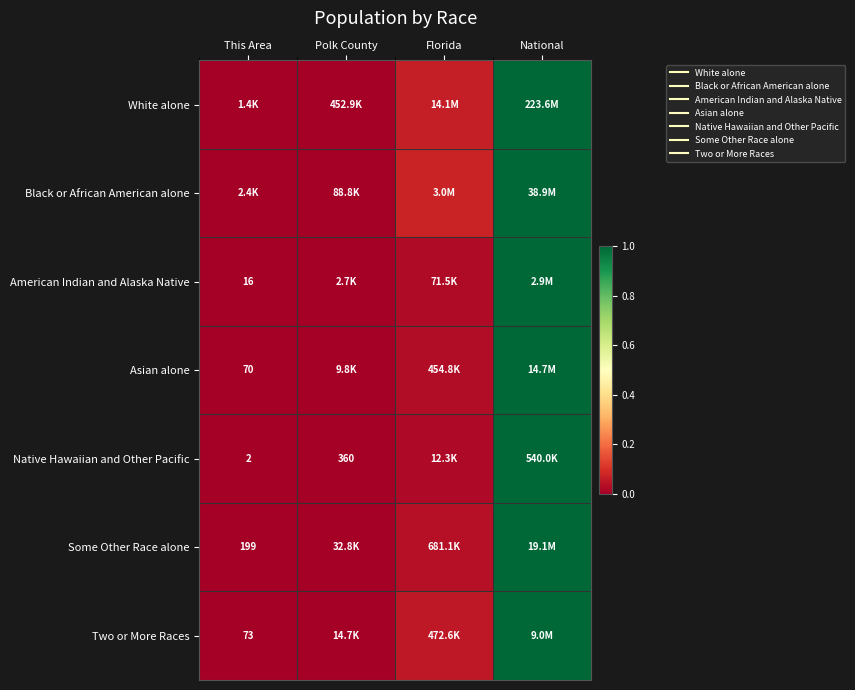

How many categories are shown in the chart?

4